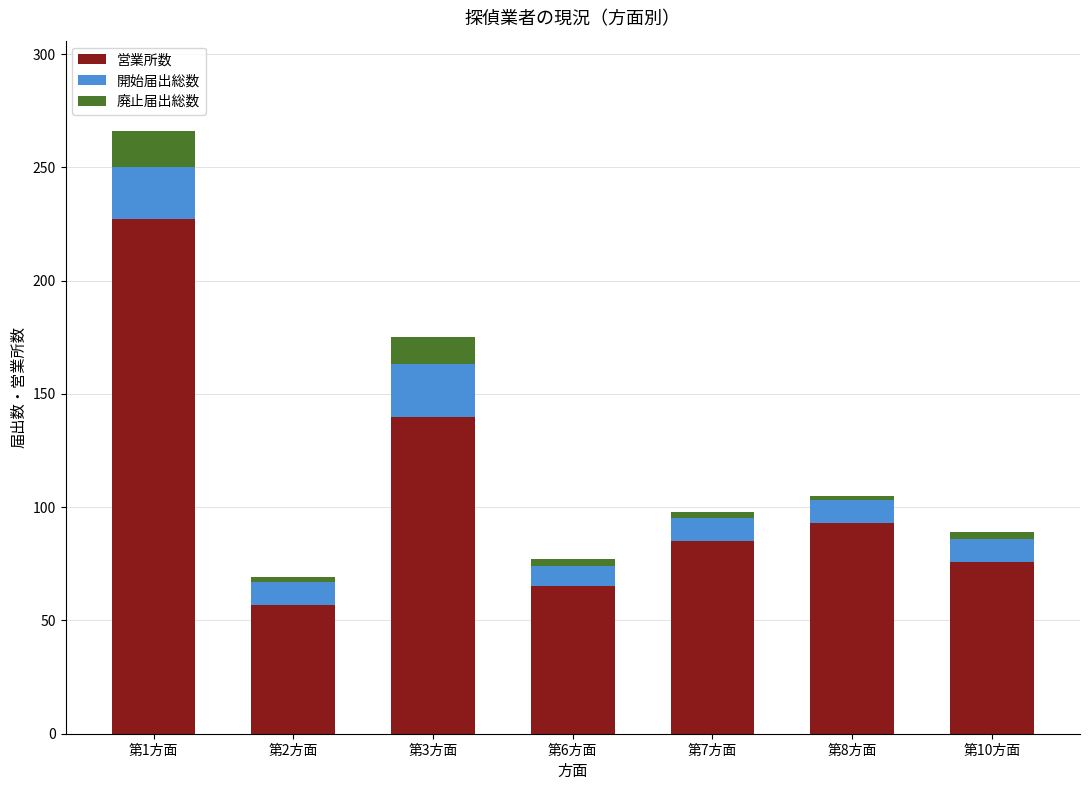

True or false: 営業所数 has a value of 76 at 第10方面.

True